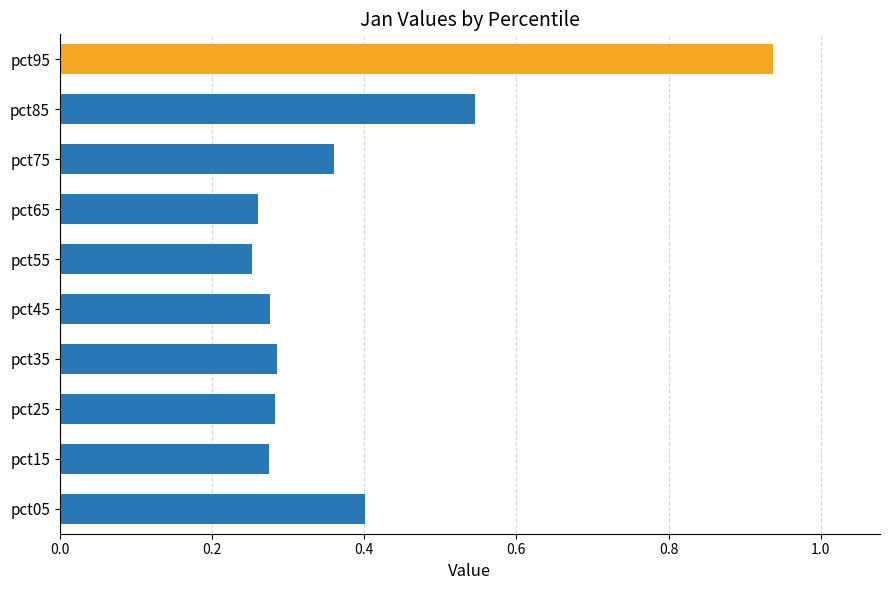

Does the chart contain any negative values?

No